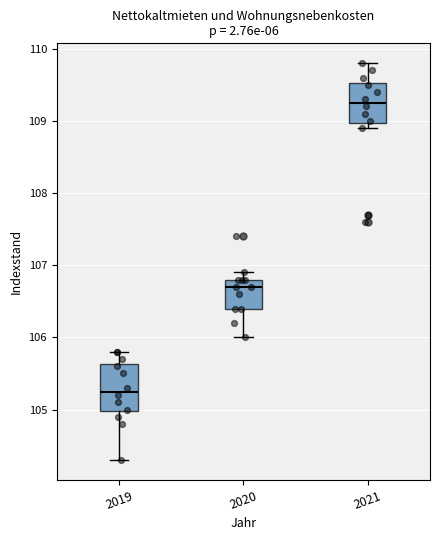

Reading left to right, read every box against the y-axis: the position of its median line, the range the box covers, and the ends of its whiskers. The values are not printed on the chart, so give them approximately, as read against the axis.

2019: median 105.3, box 105.0 to 105.6, whiskers 104.3 to 105.8
2020: median 106.7, box 106.4 to 106.8, whiskers 106.0 to 106.9
2021: median 109.3, box 109.0 to 109.5, whiskers 108.9 to 109.8